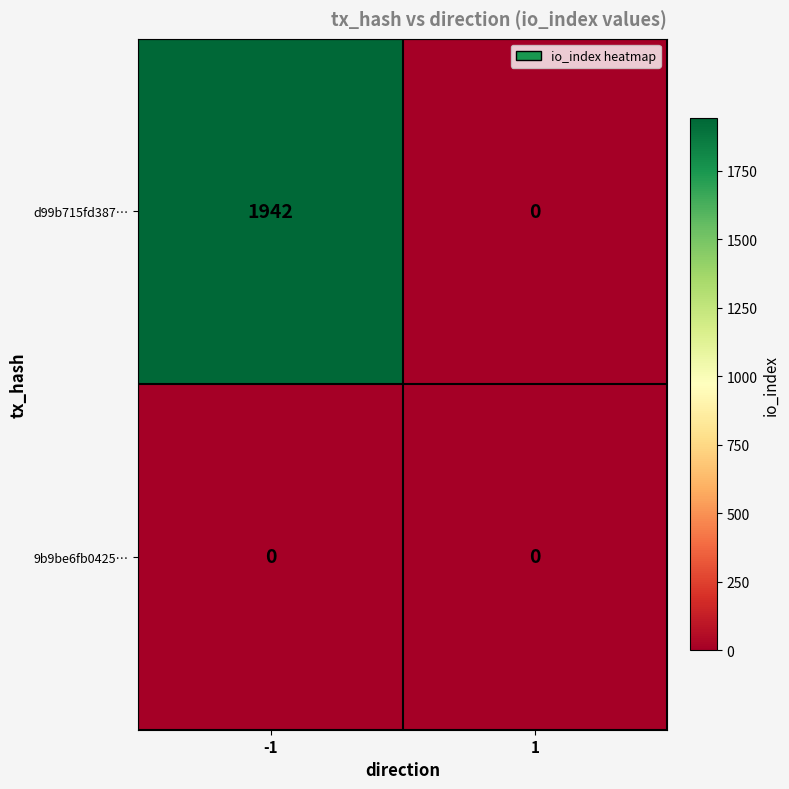

What is the greatest value displayed?

1942